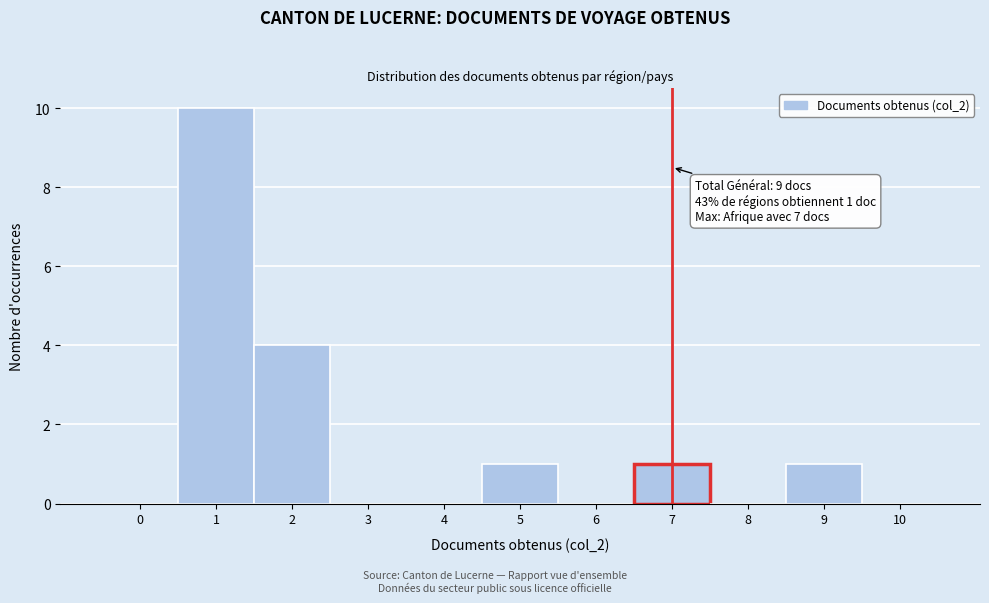

Reading left to right, transcribe all the data shown in this chart.

0=0	1=10	2=4	3=0	4=0	5=1	6=0	7=1	8=0	9=1	10=0